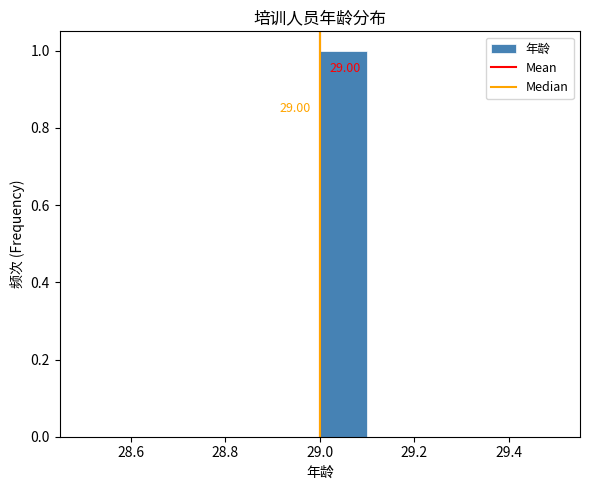

Which range on the x-axis has the tallest bar?

29.0 to 29.1